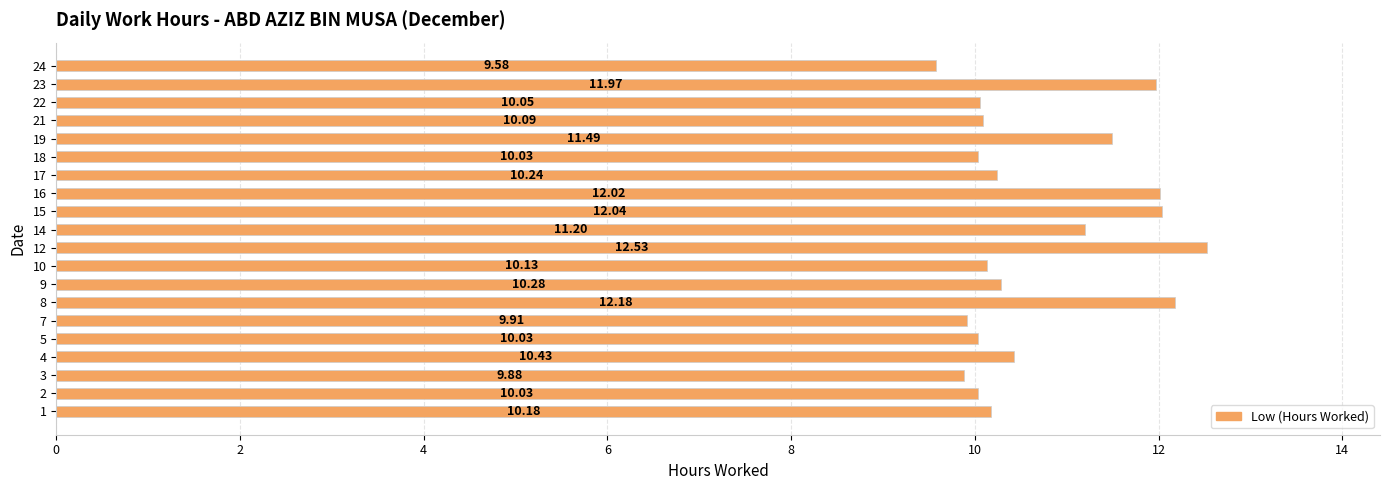

What is the sum of all values?

214.3